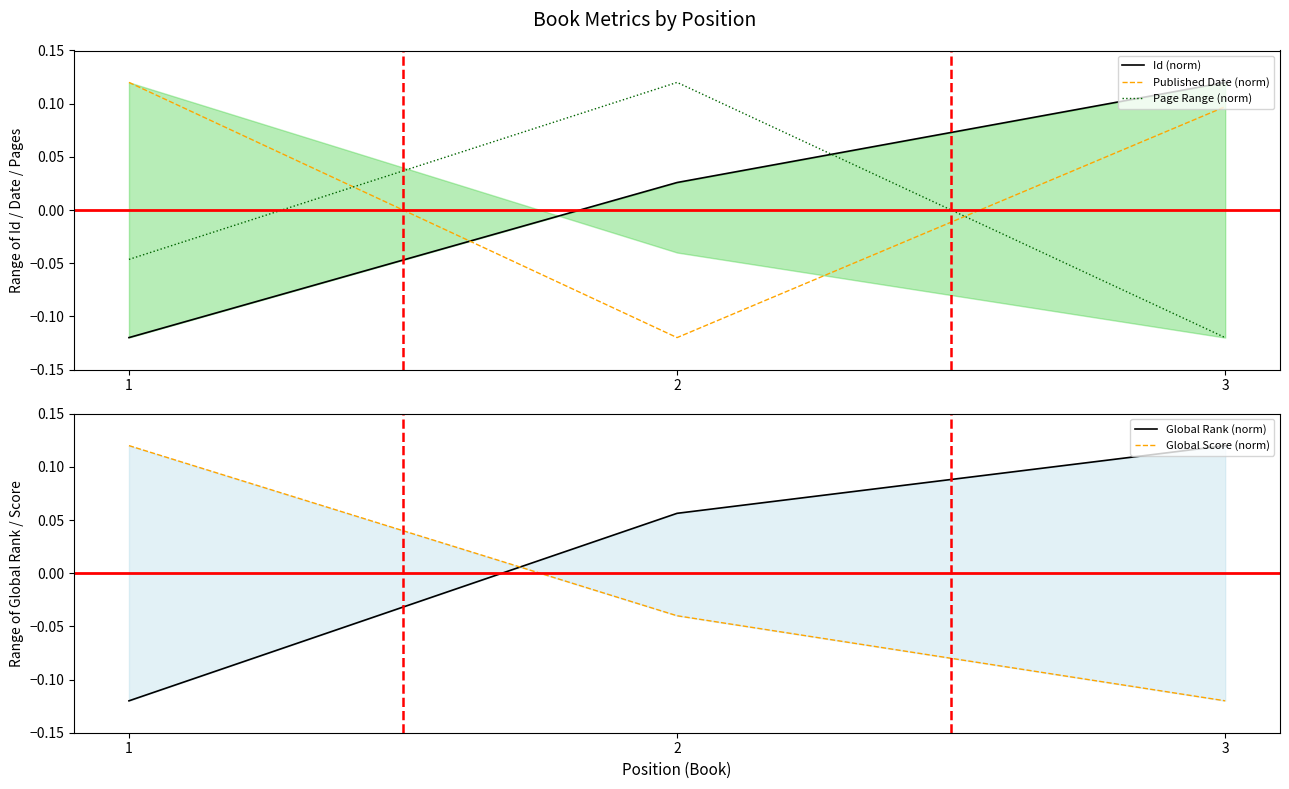

What is the spread (max minus min) of values at 2?

0.2